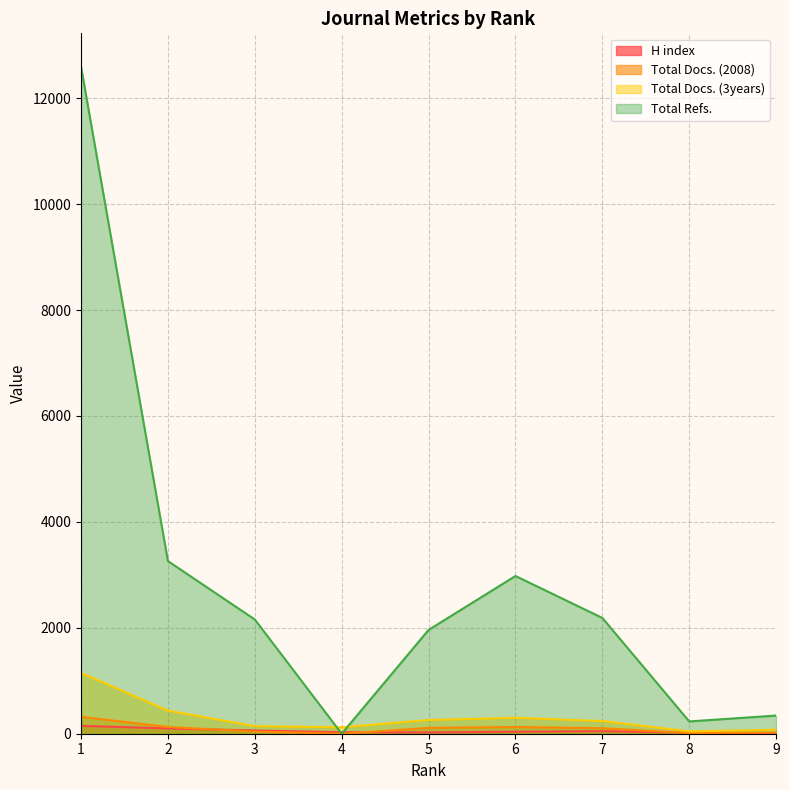

At which category does the chart reach its minimum across all series?

4